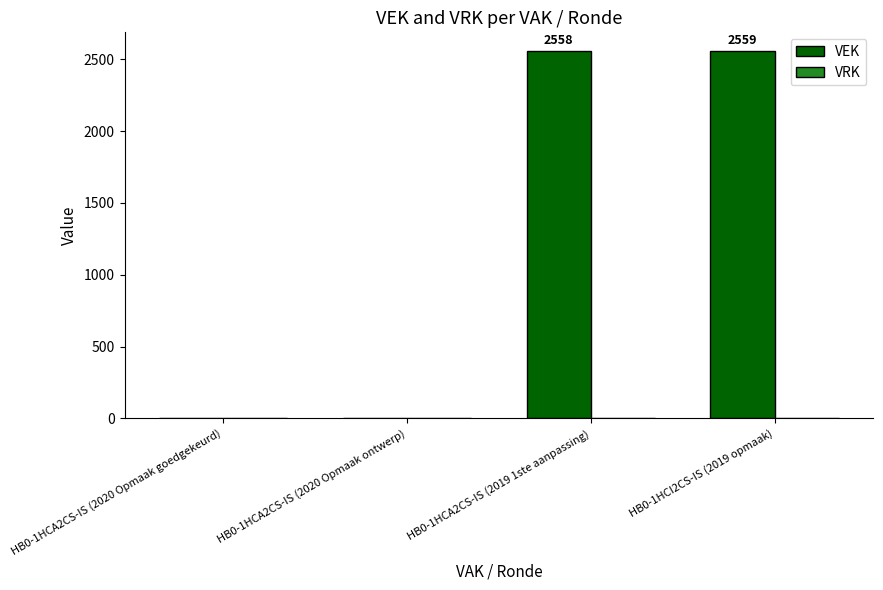

Are the bars horizontal?

No